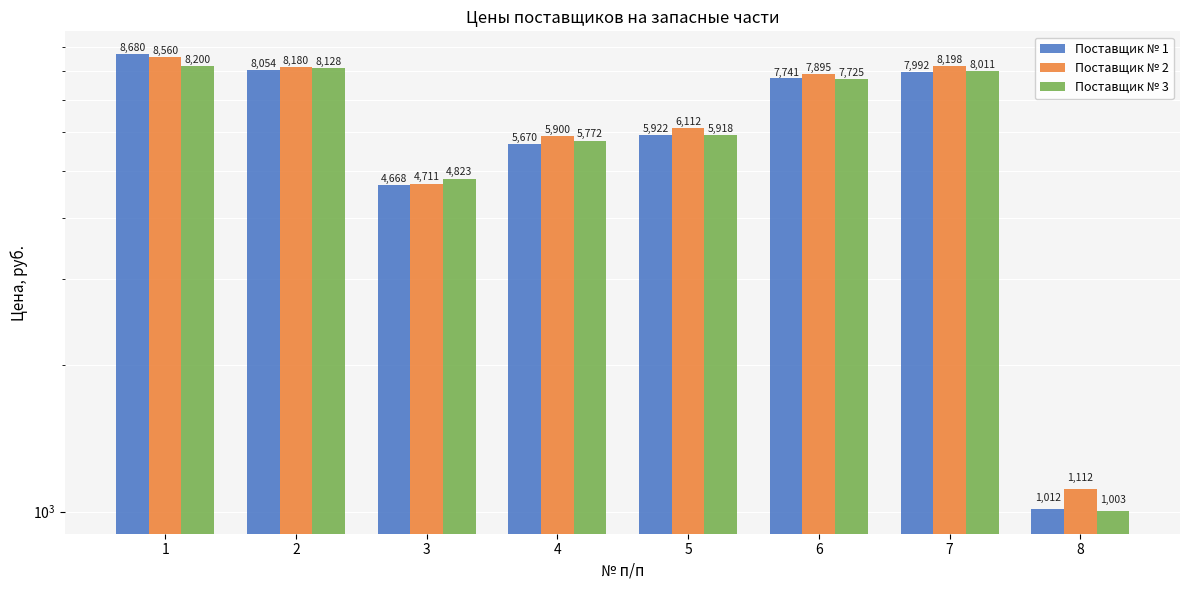

Where does the Поставщик № 3 series first go above 7725?

1